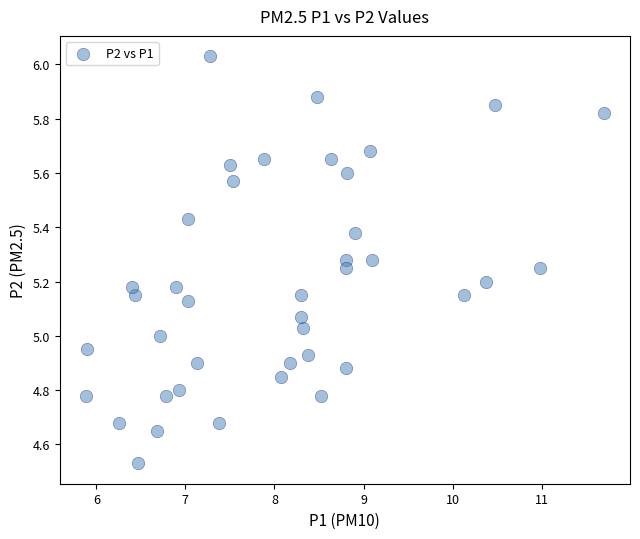

What is the range of Y values (max minus min)?

1.5